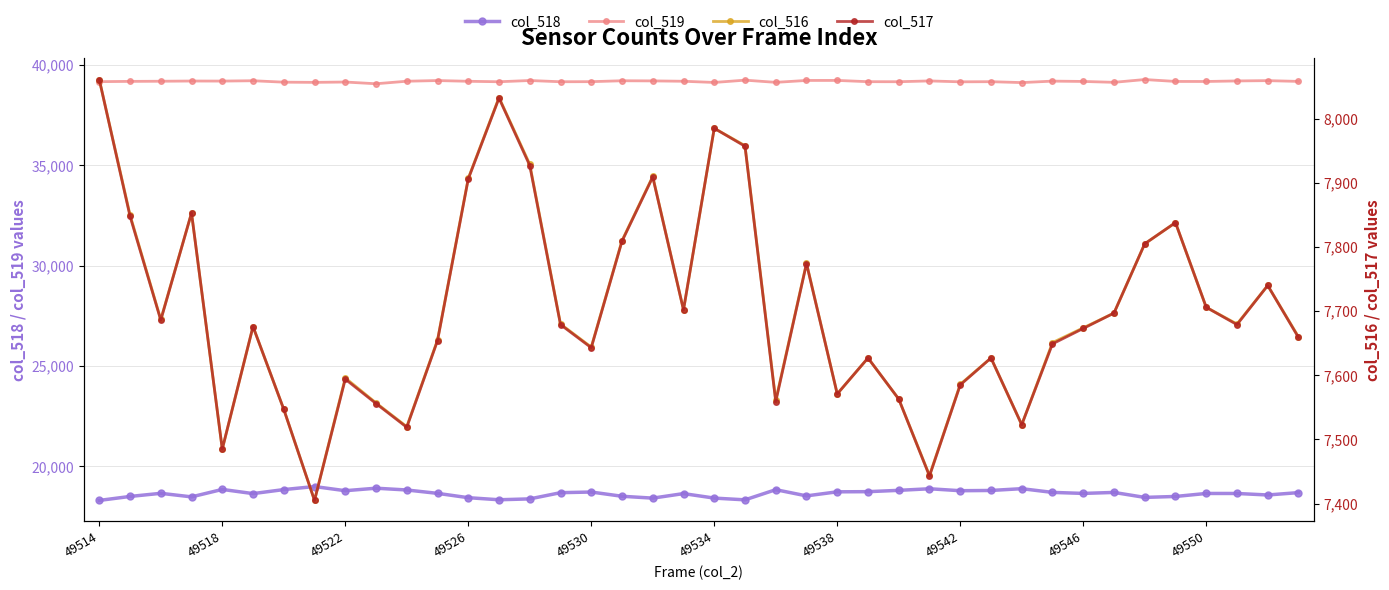

Is this an area chart (filled region under the line)?

No